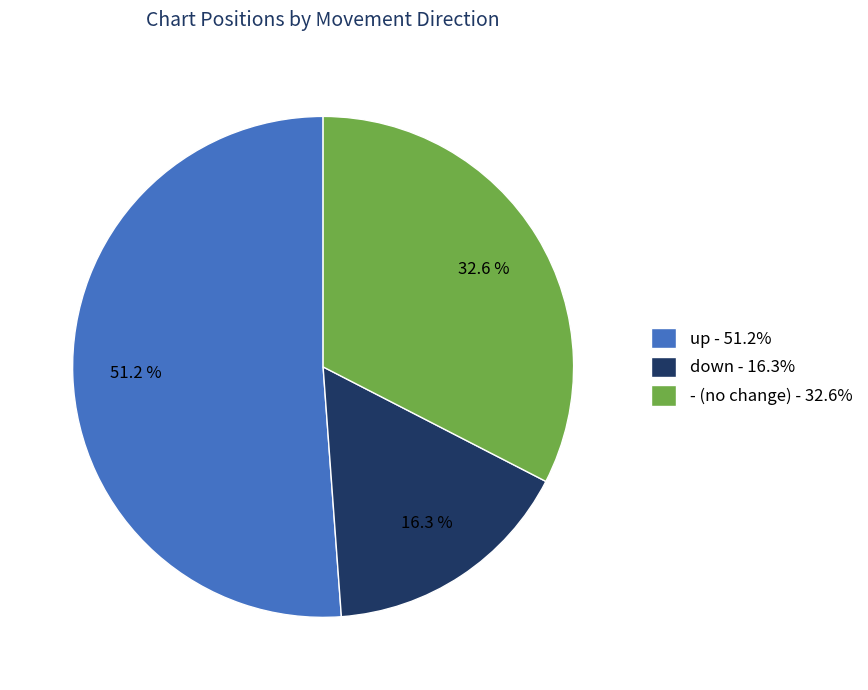

Rank the categories by value from highest to lowest.

up, -, down